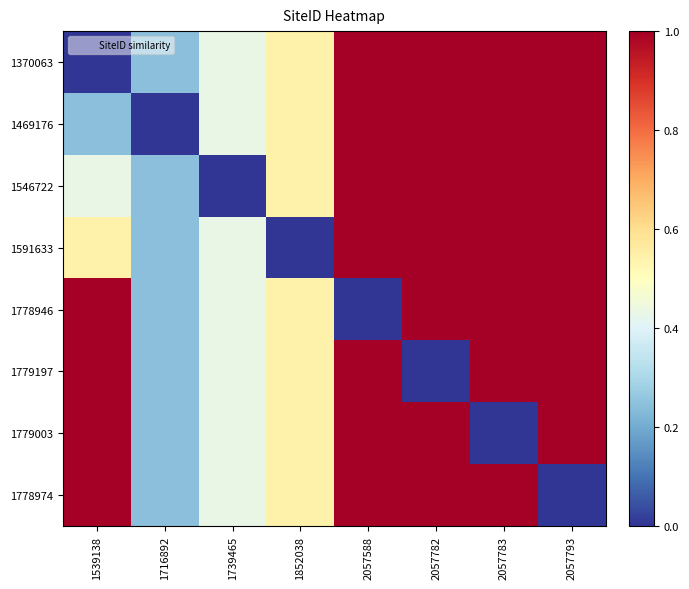

At which category is the sum across all series the highest?

2057782